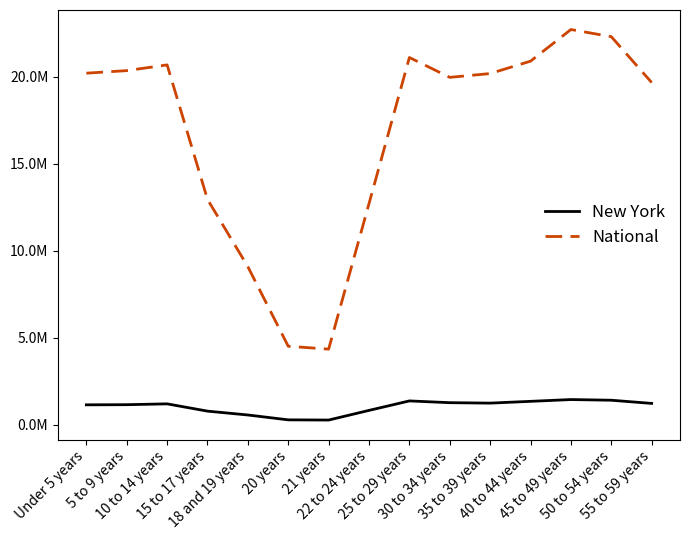

Between 18 and 19 years and 22 to 24 years, which series saw the biggest shift?

National